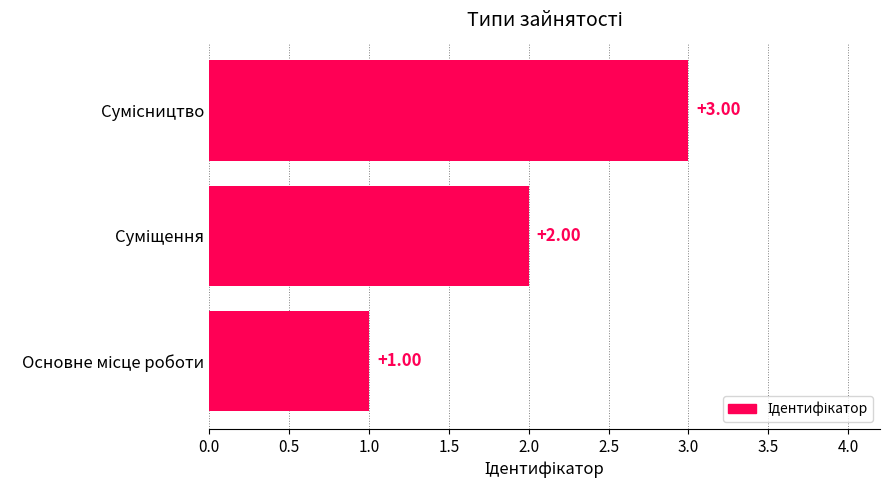

How many series are shown in this chart?

1